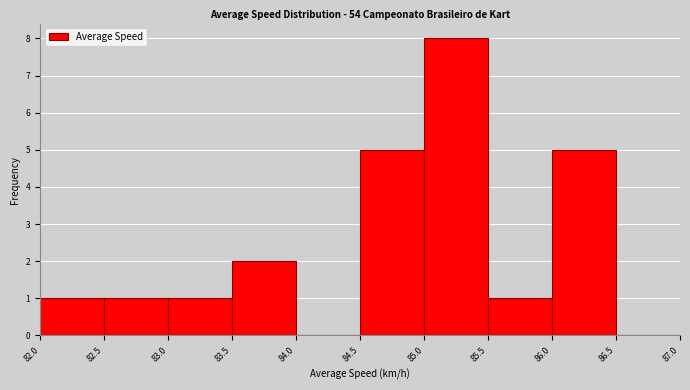

Reading left to right, list every bar in this chart as the range it spans on the x-axis followed by its height. The values are not printed on the chart, so give them approximately, as read against the axis.

82.0 to 82.5: 1
82.5 to 83.0: 1
83.0 to 83.5: 1
83.5 to 84.0: 2
84.0 to 84.5: 0
84.5 to 85.0: 5
85.0 to 85.5: 8
85.5 to 86.0: 1
86.0 to 86.5: 5
86.5 to 87.0: 0